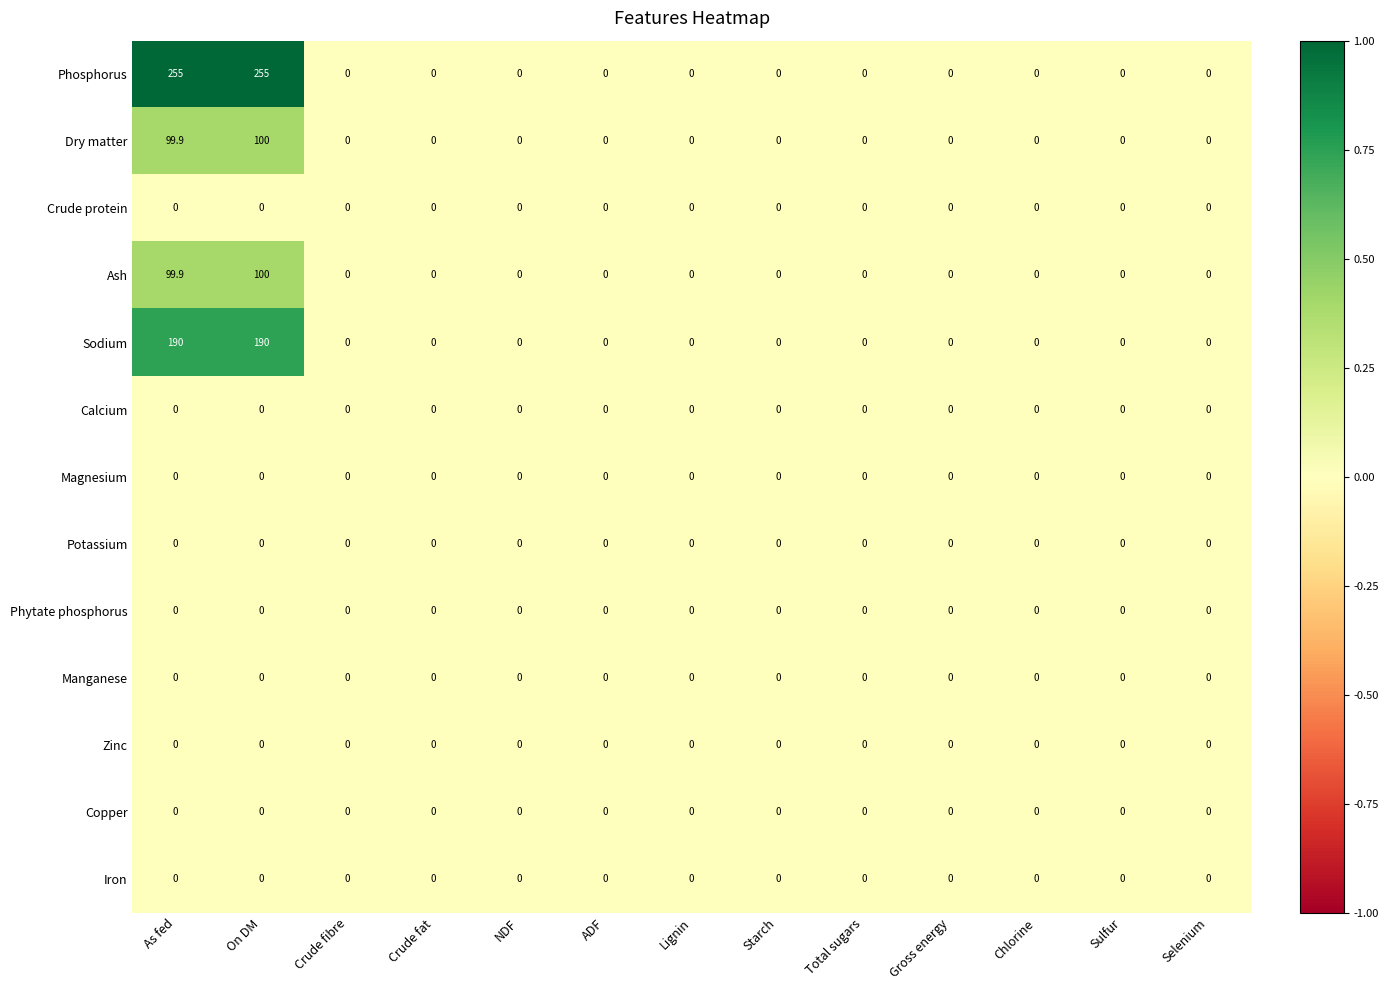

Which series has the widest spread of values?

Phosphorus